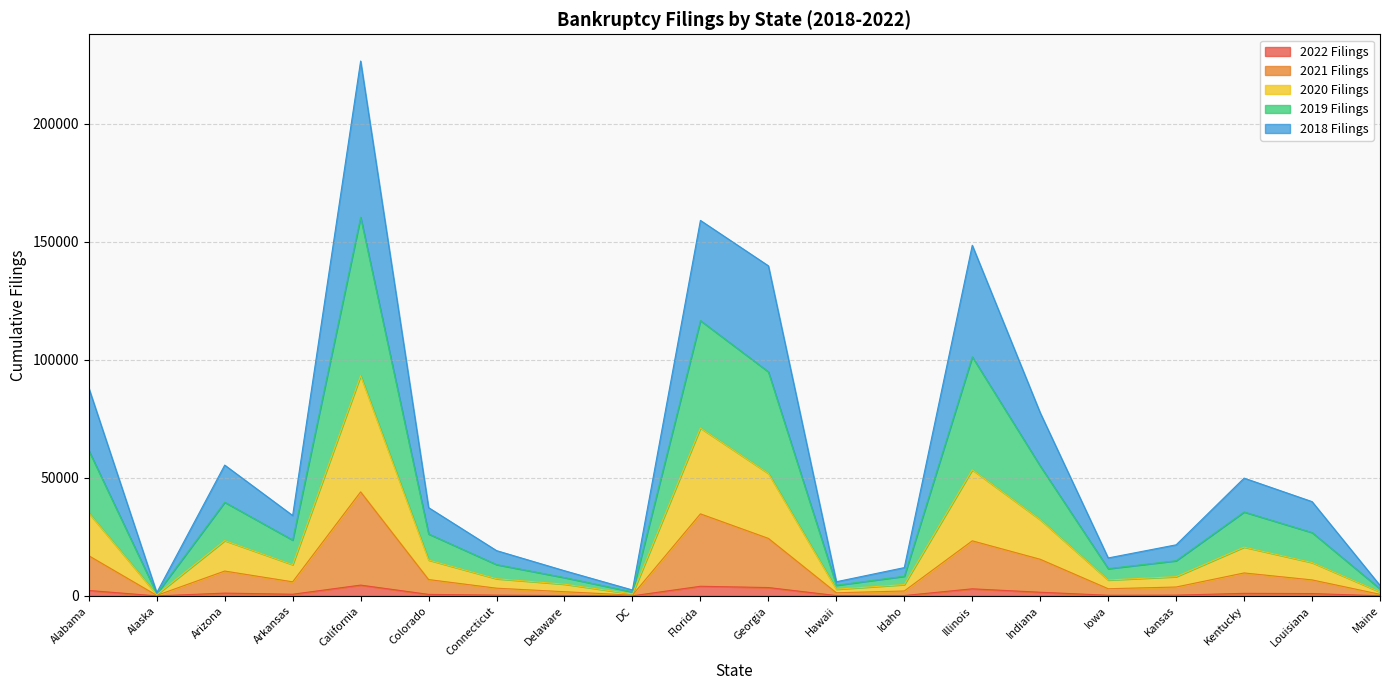

Rank the series at Kansas from lowest to highest value.

2022 Filings, 2021 Filings, 2020 Filings, 2018 Filings, 2019 Filings